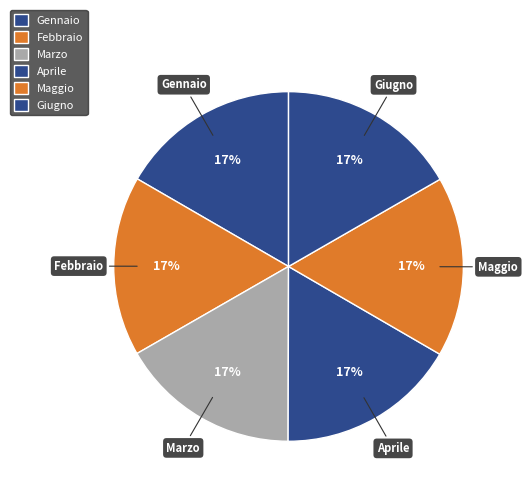

Is it true that Gennaio is 17% of the pie?

True